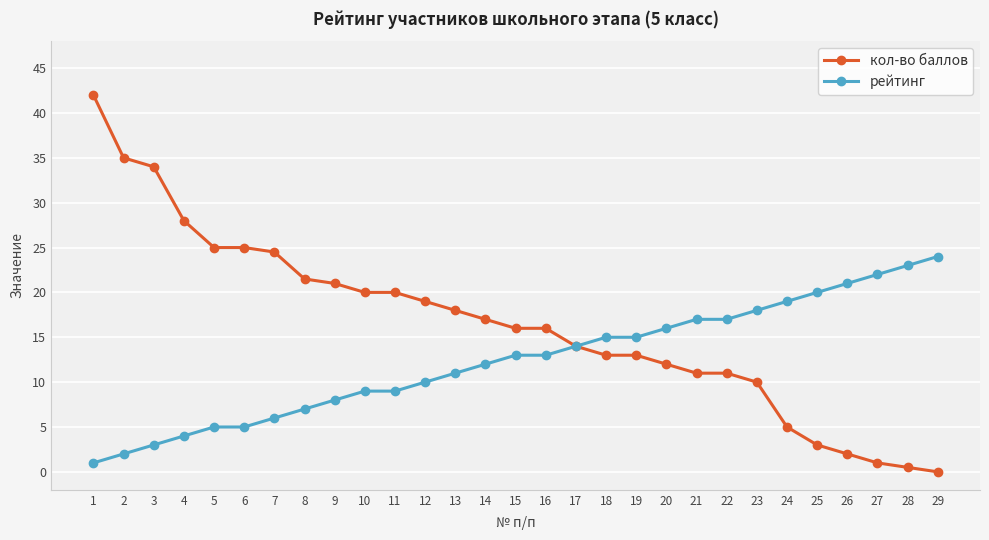

What is the approximate value of кол-во баллов at 16?

16.0